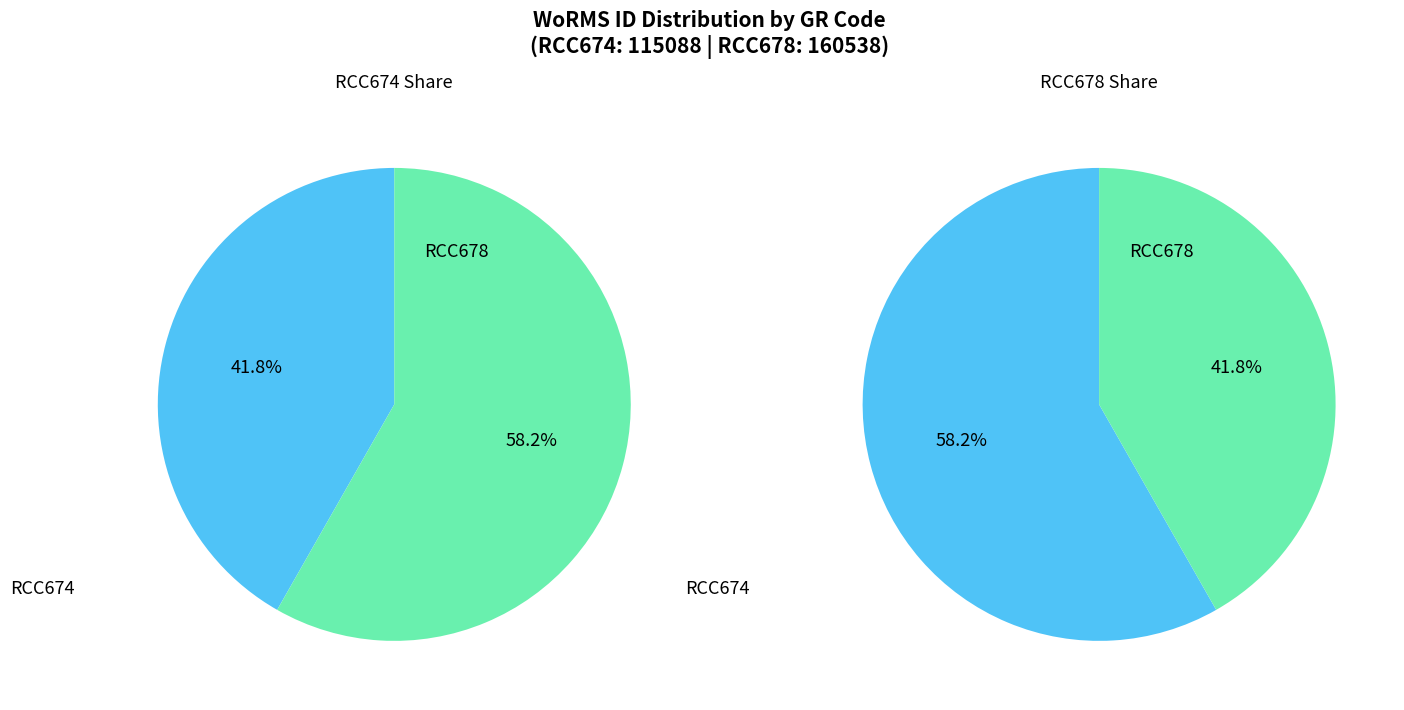

Do RCC678 and RCC674 together represent more than half of the pie?

Yes